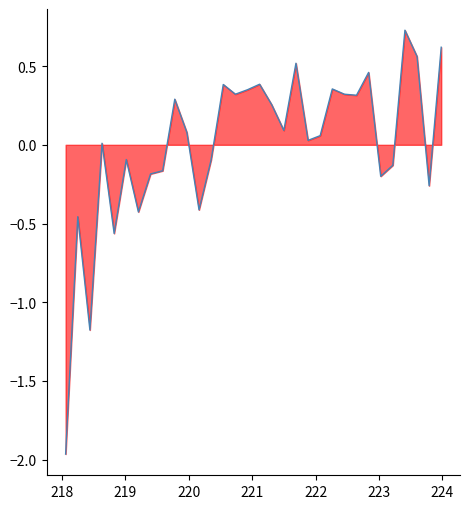

What is the greatest value displayed?

0.7